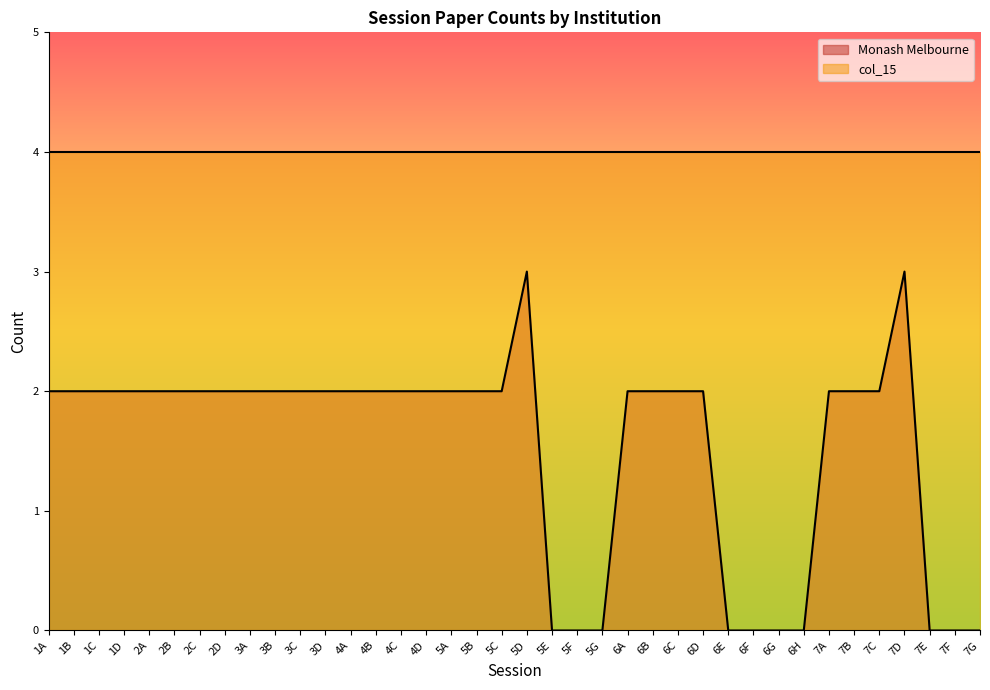

How many distinct data groups are displayed?

2